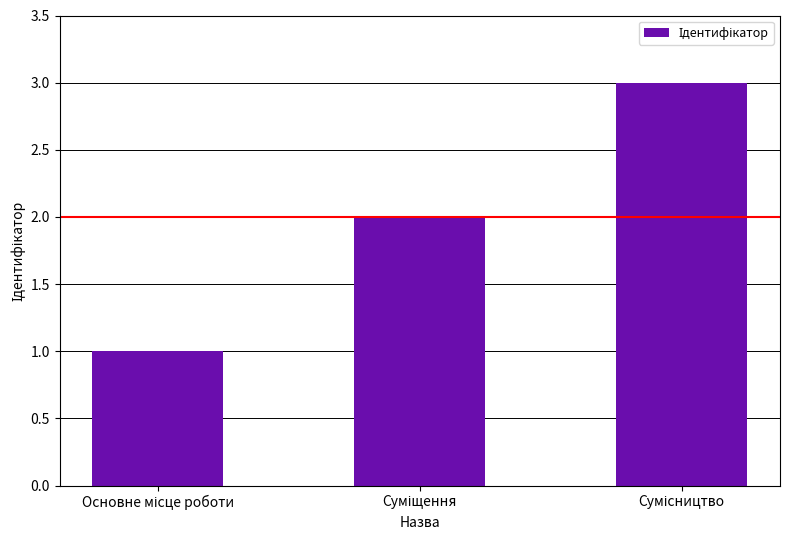

Count the number of categories in the chart.

3